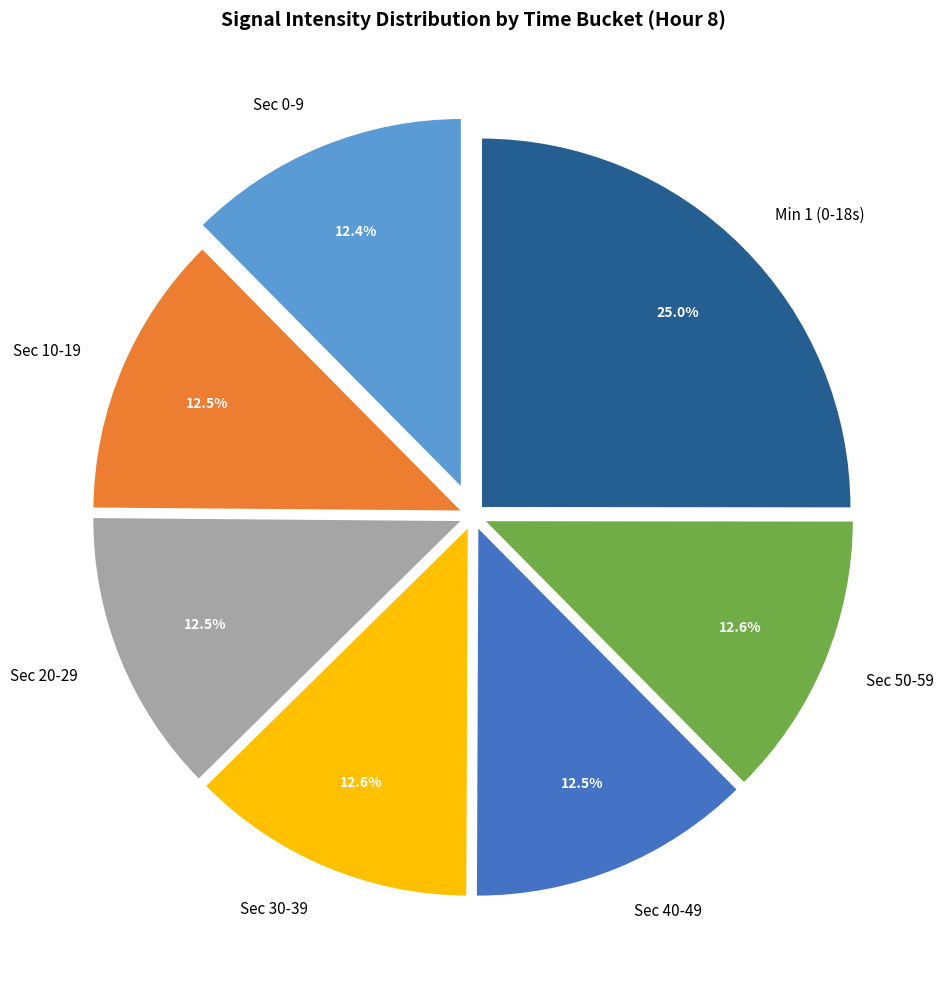

Does Sec 20-29 represent more than half of the total?

No